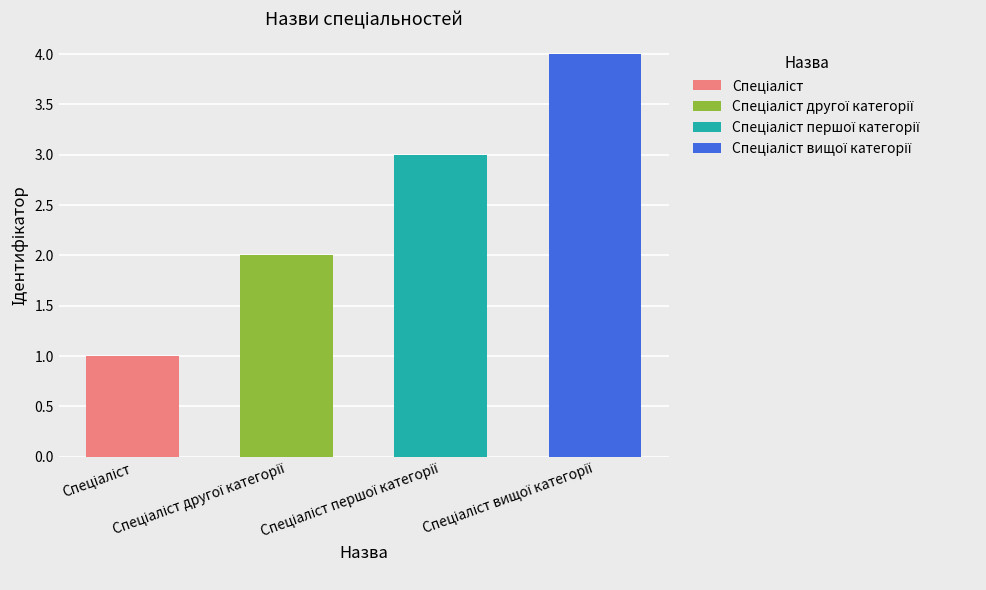

Rank the categories by value from highest to lowest.

Спеціаліст вищої категорії, Спеціаліст першої категорії, Спеціаліст другої категорії, Спеціаліст